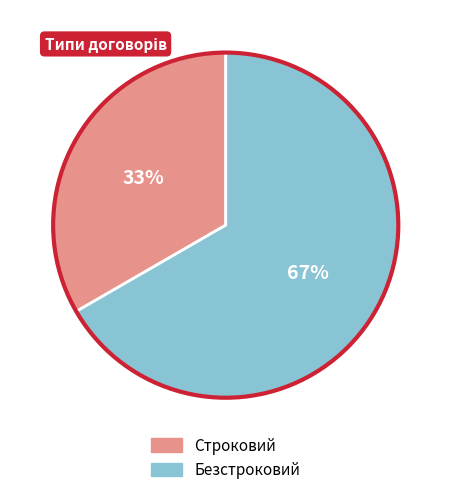

The Строковий slice represents 33% of the pie. True or false?

True